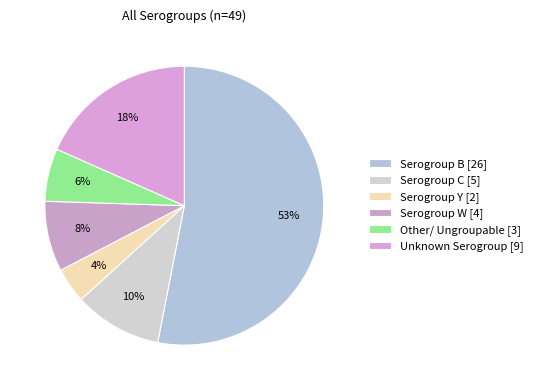

What is the ratio of the value at Serogroup W to the value at Serogroup B?

0.2